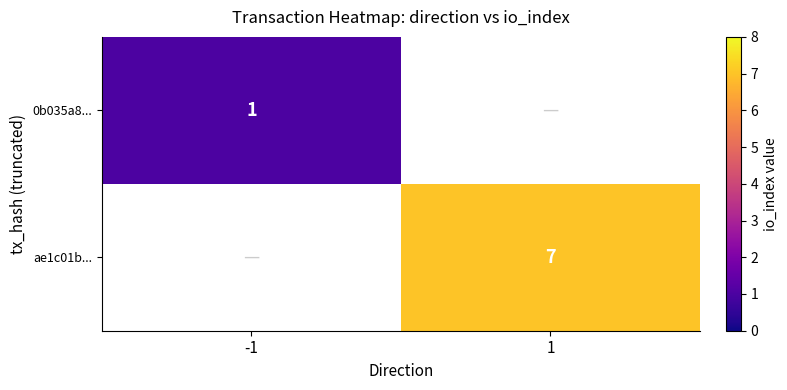

The value of ae1c01b... at 1 is 9. True or false?

False